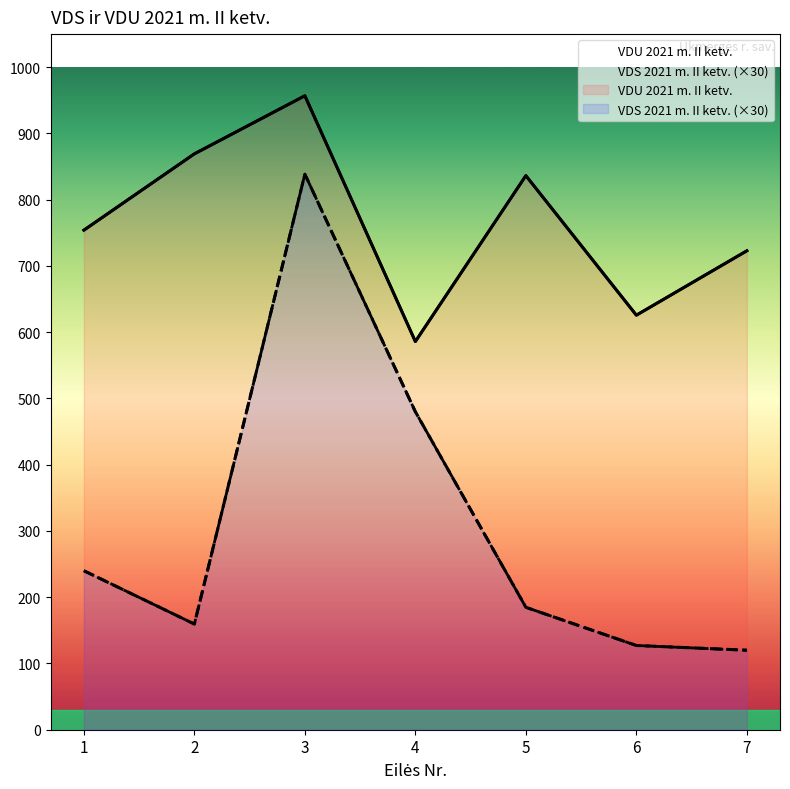

The value of VDU 2021 m. II ketv. at 4 is 586.0. True or false?

True